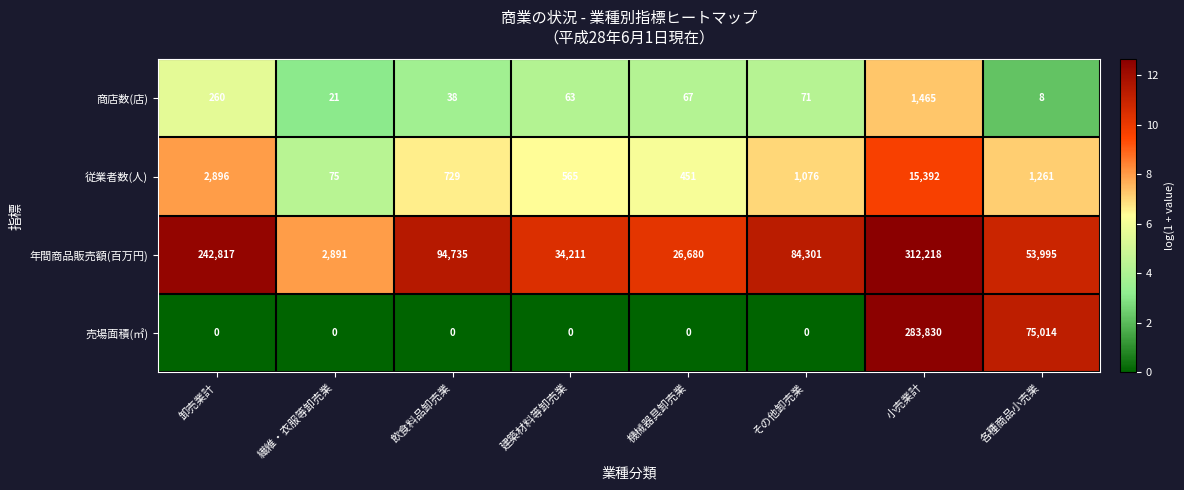

Is the value of 従業者数(人) at その他卸売業 greater than the value of 年間商品販売額(百万円) at 繊維・衣服等卸売業?

No